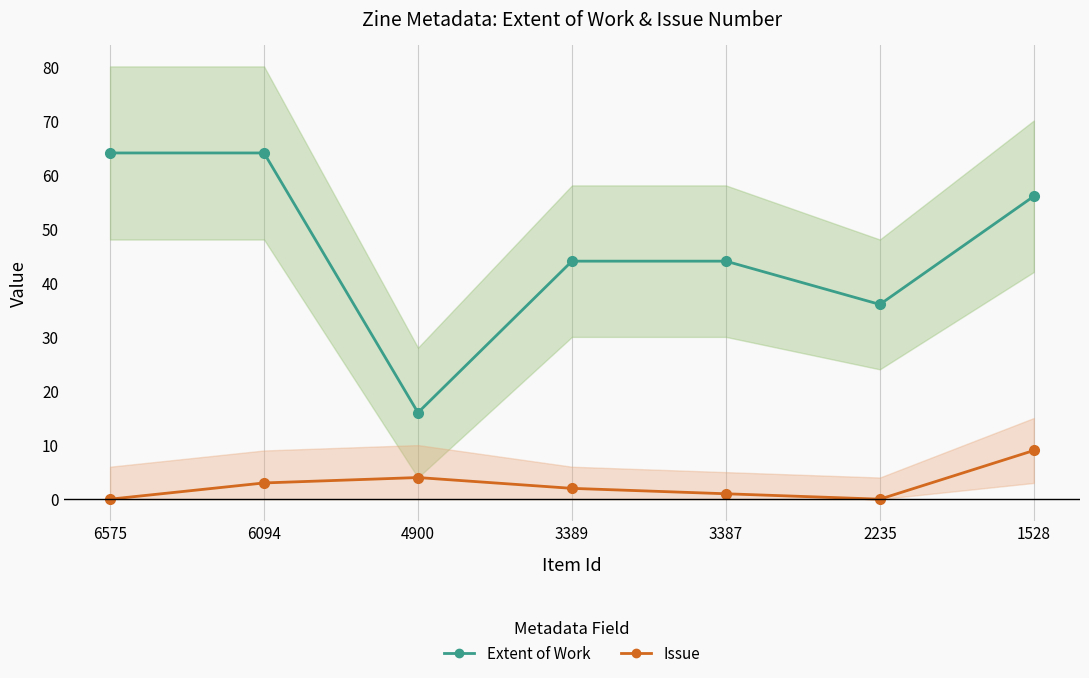

Between 4900 and 6094, which is larger?

6094